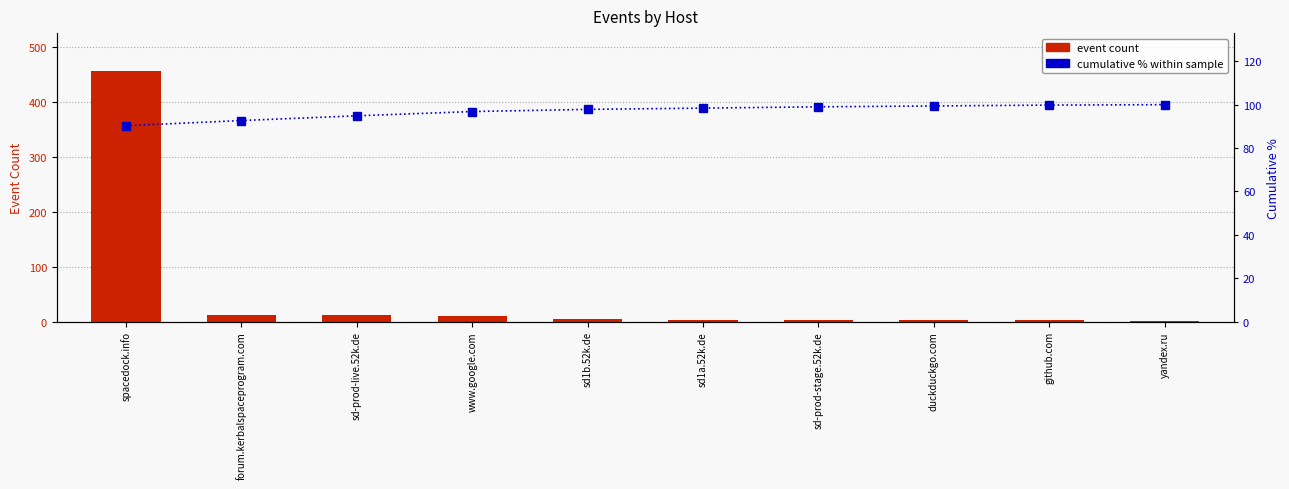

What is the spread (max minus min) of values at duckduckgo.com?

97.4